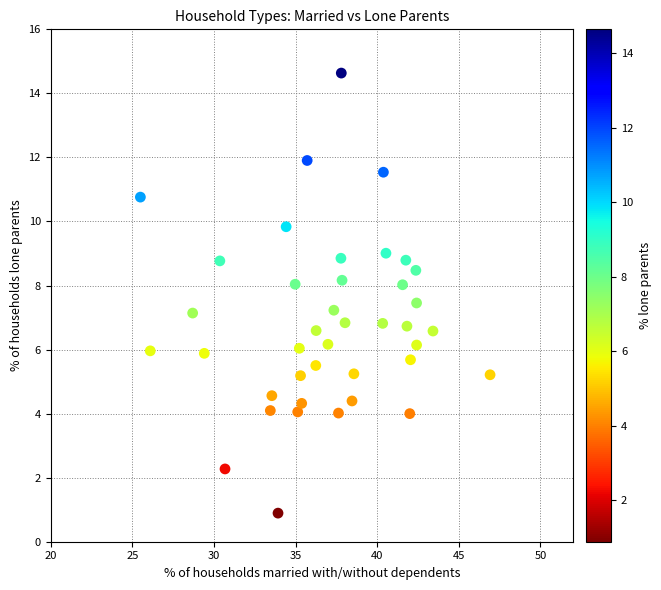

What is the range of X values (max minus min)?

21.4